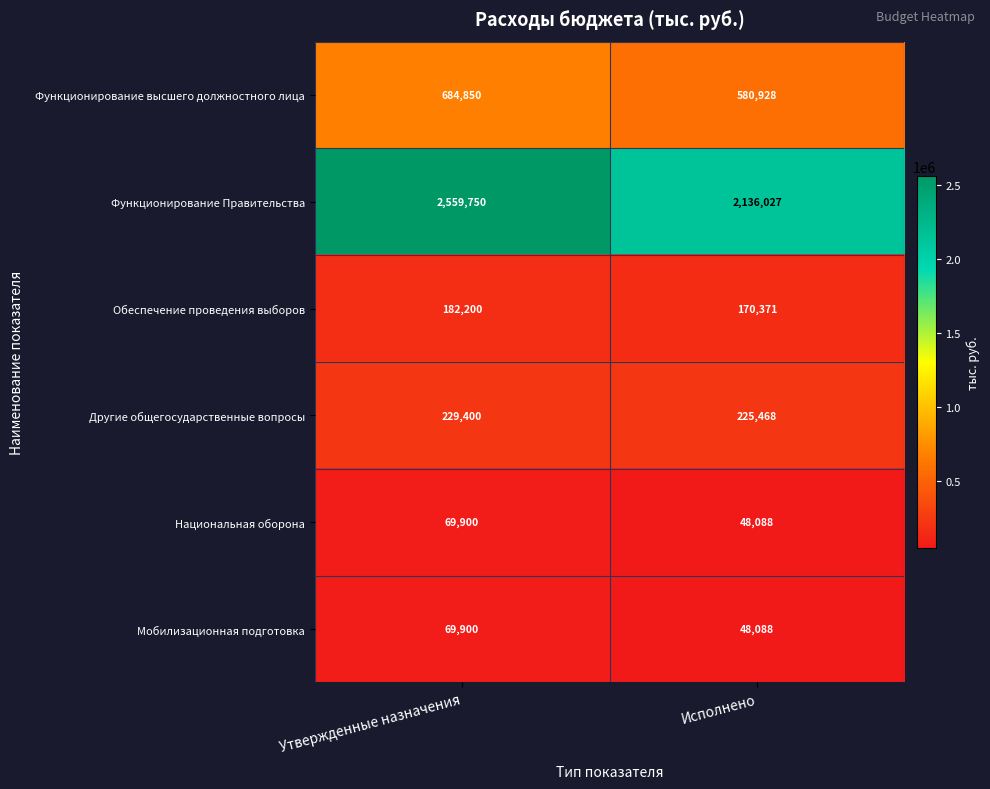

At which category does the chart reach its minimum across all series?

Исполнено